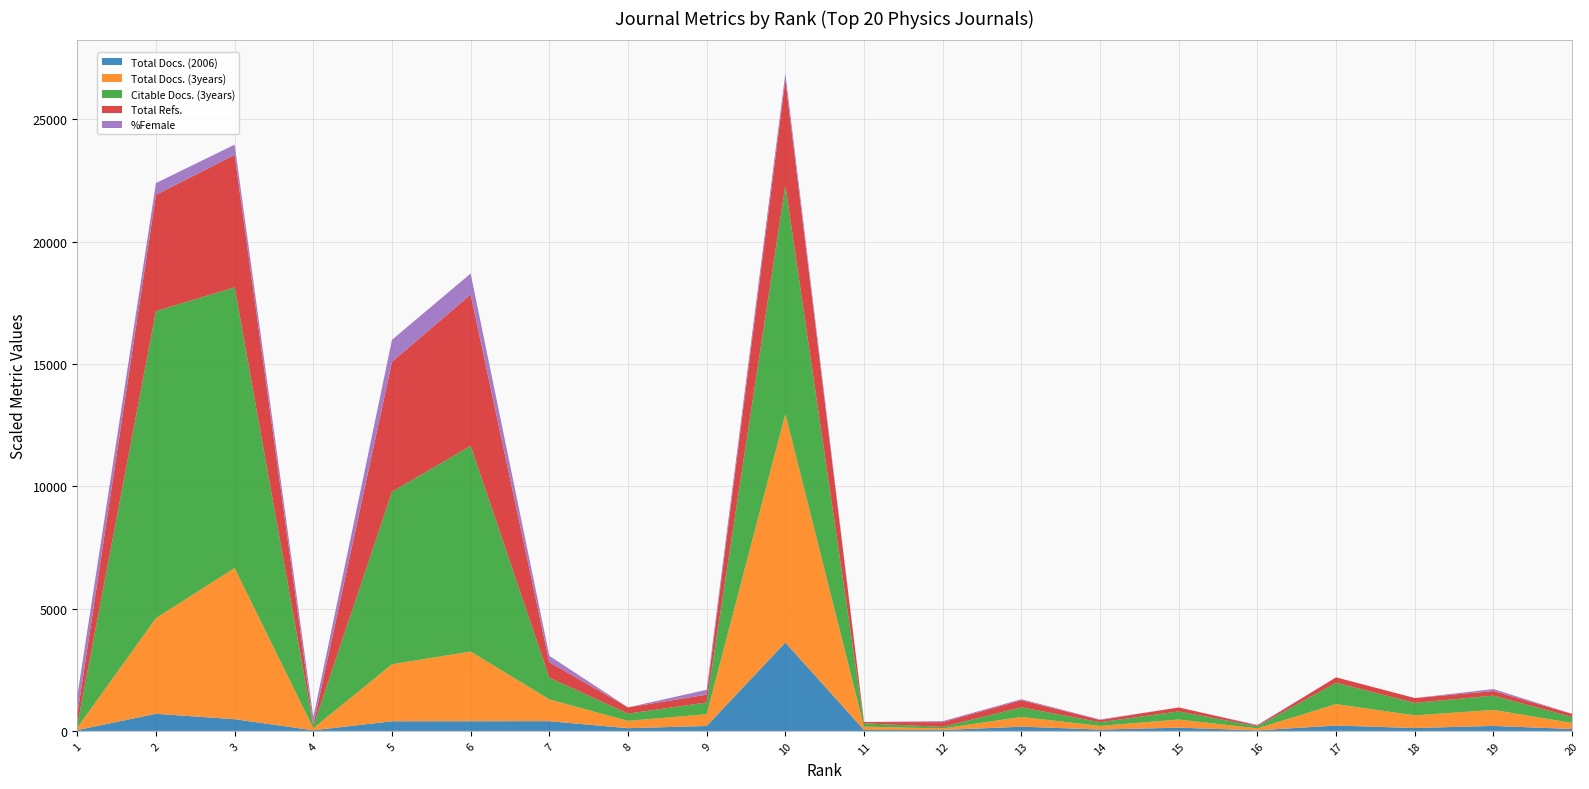

Reading left to right, extract all data points from this chart.

Total Docs. (2006): 32	700	478	26	393	395	397	111	201	3611	38	35	173	55	132	23	219	118	203	77
Total Docs. (3years): 100	3910	6178	85	2331	2849	889	300	483	9345	136	65	398	150	333	82	876	517	655	248
Citable Docs. (3years): 100	12549	11471	85	7049	8407	888	296	477	9333	136	65	393	149	332	81	875	509	584	245
Total Refs.: 8492	95033	108279	865	106218	123674	12674	5087	6409	86216	1070	3862	5807	1859	3229	770	4373	3978	3732	2544
%Female: 38	24	21	16	45	43	13	0	10	14	0	2	2	1	0	1	0	0	4	0